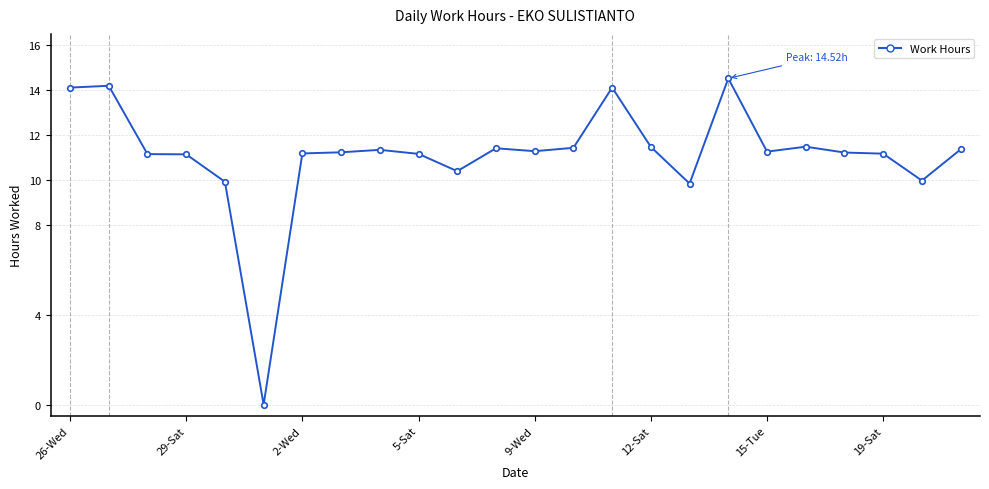

What is the value of the 1st point from the left?

14.1